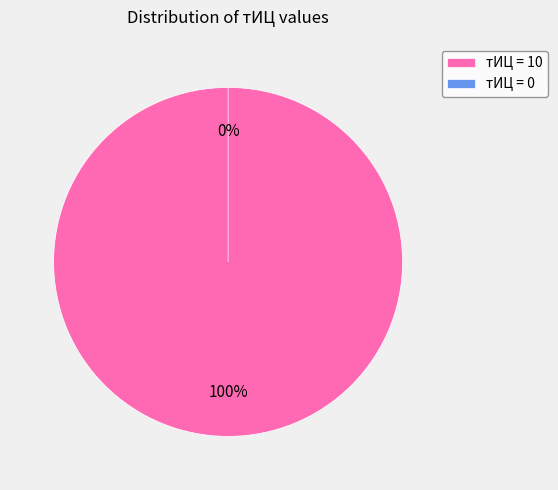

Rank the categories by value from lowest to highest.

тИЦ = 0, тИЦ = 10